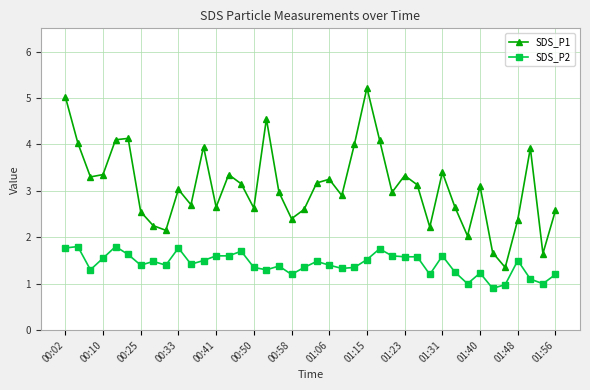

List the series in order of their overall mean, lowest first.

SDS_P2, SDS_P1